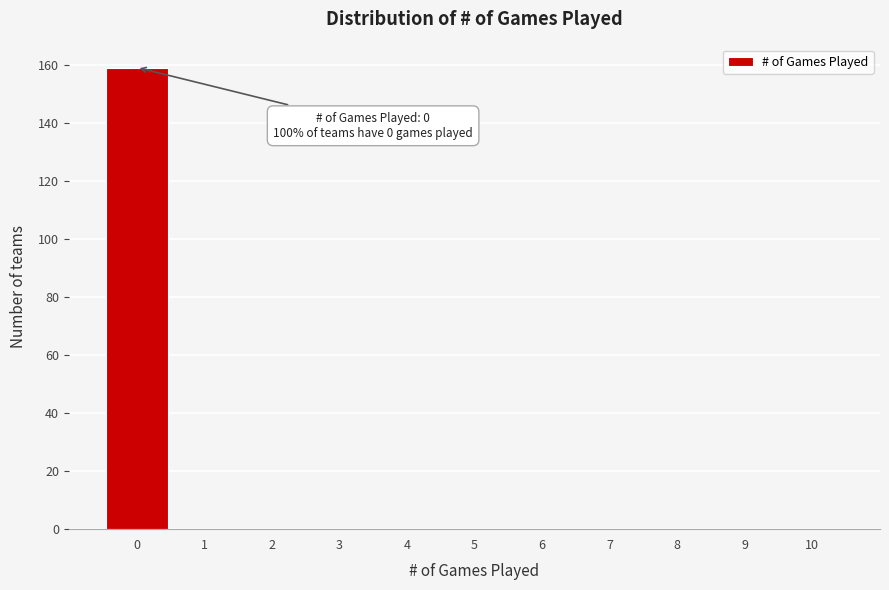

Over which range of the x-axis is the bar tallest?

-0.5 to 0.5